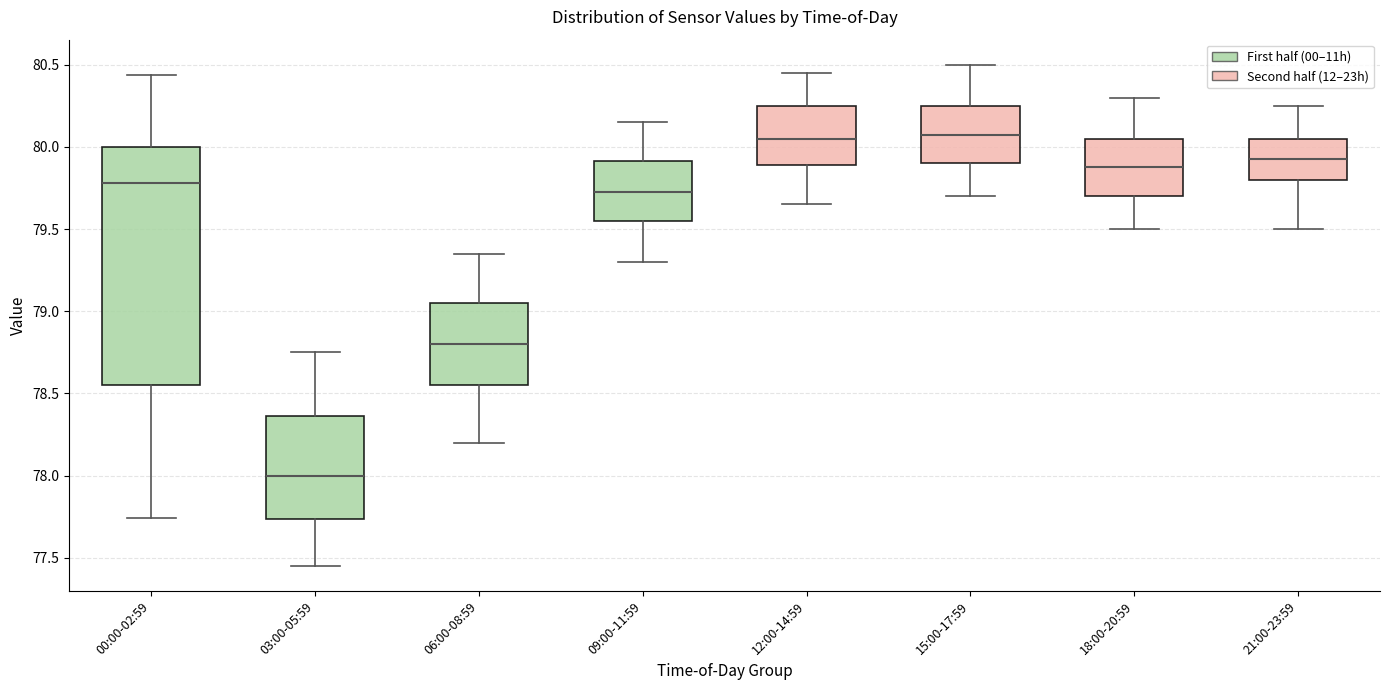

Reading left to right, transcribe this box plot: for each box, give where its median line is, the range the box spans, and where its two whiskers end, as read against the y-axis. The values are not printed on the chart, so give them approximately, as read against the axis.

00:00-02:59: median 79.80, box 78.55 to 80.00, whiskers 77.75 to 80.45
03:00-05:59: median 78.00, box 77.75 to 78.35, whiskers 77.45 to 78.75
06:00-08:59: median 78.80, box 78.55 to 79.05, whiskers 78.20 to 79.35
09:00-11:59: median 79.75, box 79.55 to 79.90, whiskers 79.30 to 80.15
12:00-14:59: median 80.05, box 79.90 to 80.25, whiskers 79.65 to 80.45
15:00-17:59: median 80.10, box 79.90 to 80.25, whiskers 79.70 to 80.50
18:00-20:59: median 79.90, box 79.70 to 80.05, whiskers 79.50 to 80.30
21:00-23:59: median 79.95, box 79.80 to 80.05, whiskers 79.50 to 80.25